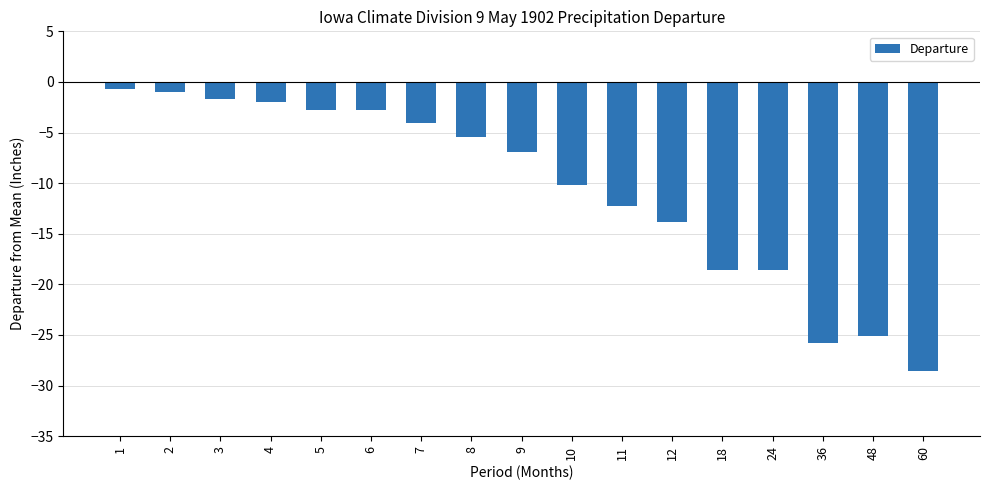

What is the value of the 2nd bar from the left?

-1.0